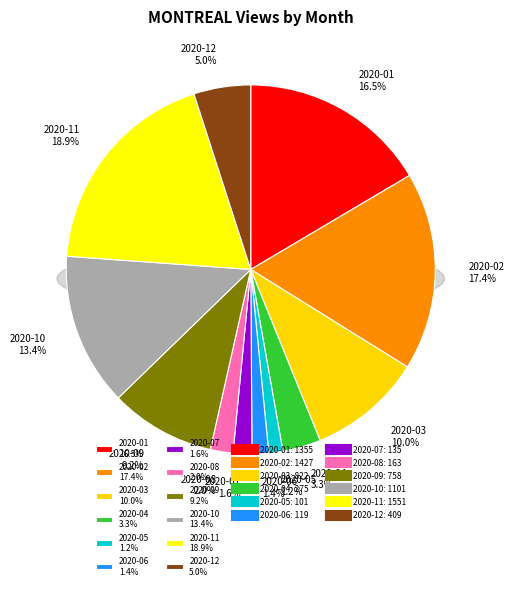

What percentage do 2020-07 and 2020-05 together represent?

2.9%